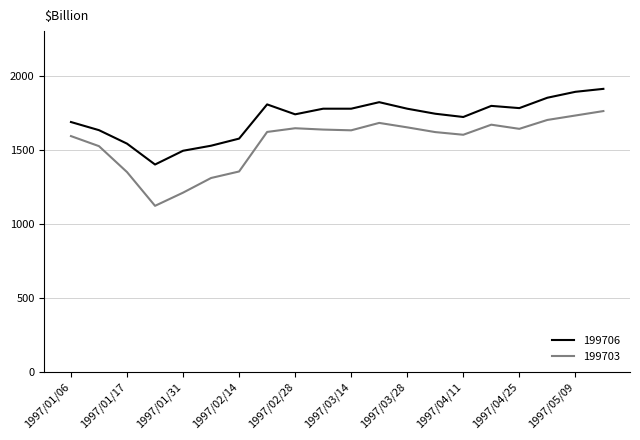

True or false: 199706 and 199703 intersect in this chart.

False